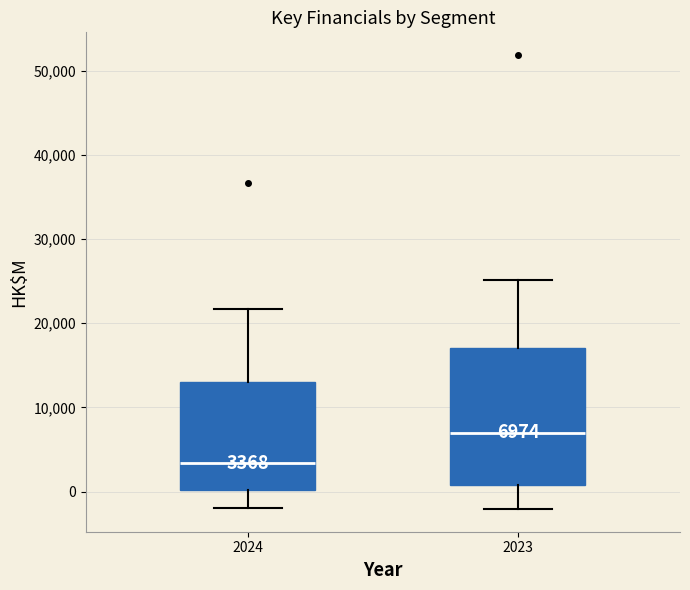

Which box is the tallest, from its lower edge to its upper edge?

2023